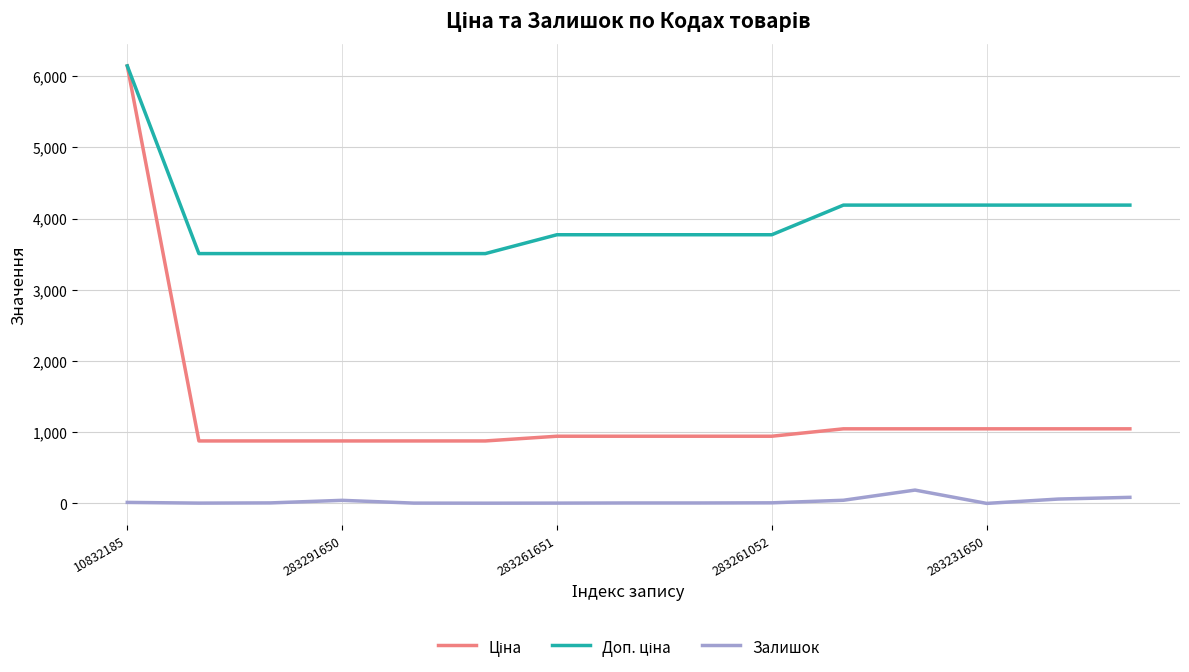

At which category is the sum across all series the highest?

10832185